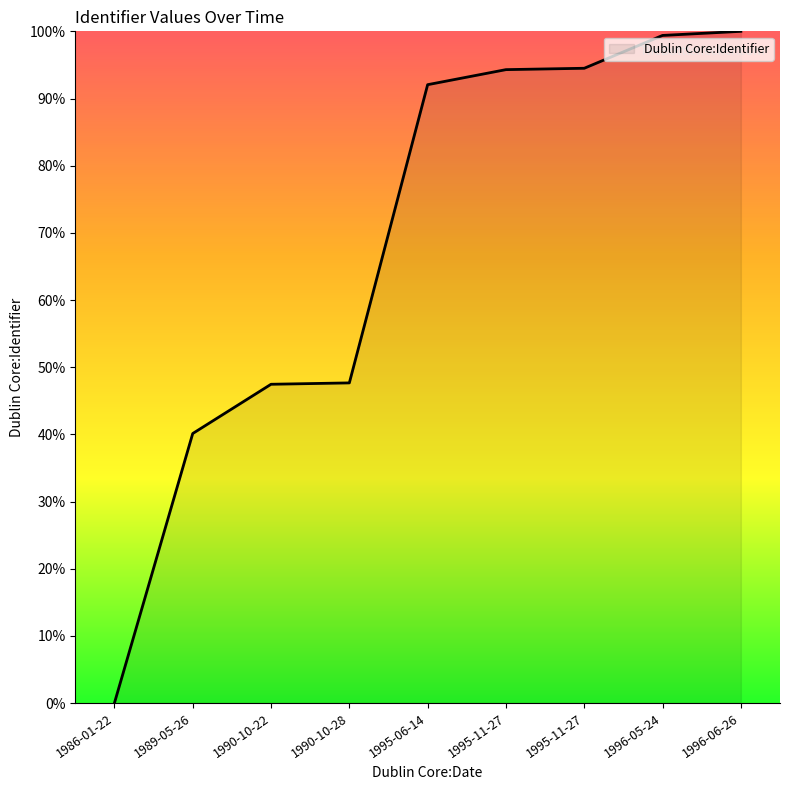

What is the value of the 5th point from the left?

92.1